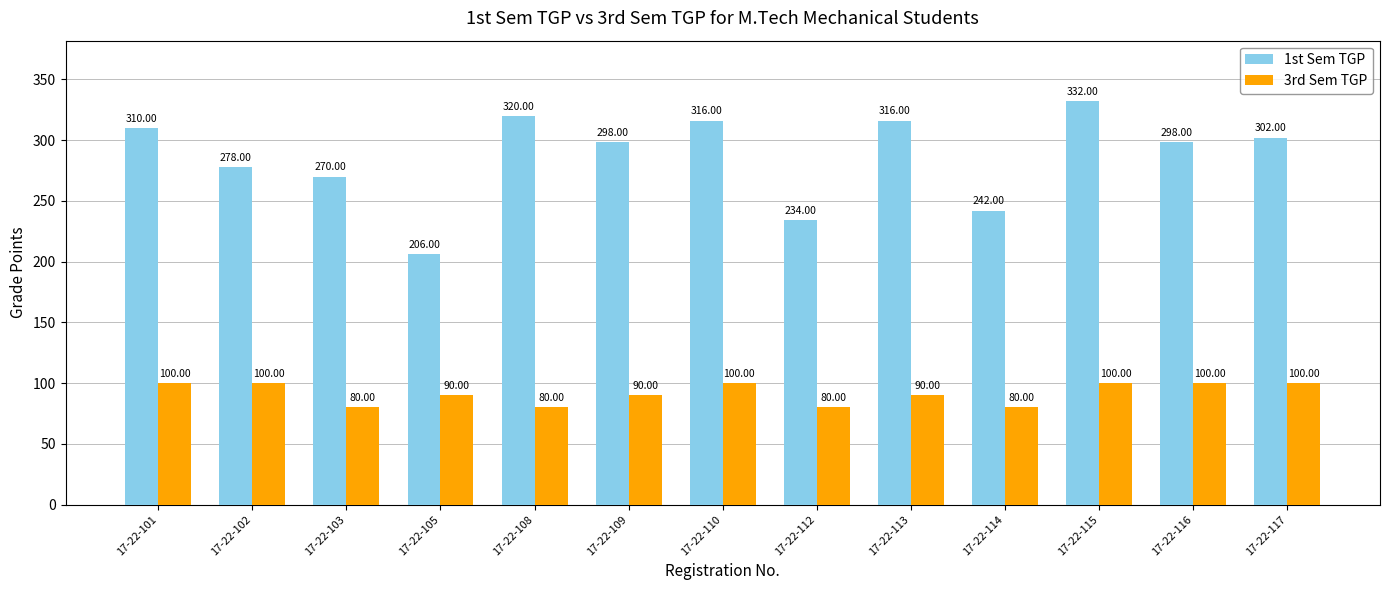

Which series has the largest total across all categories?

1st Sem TGP